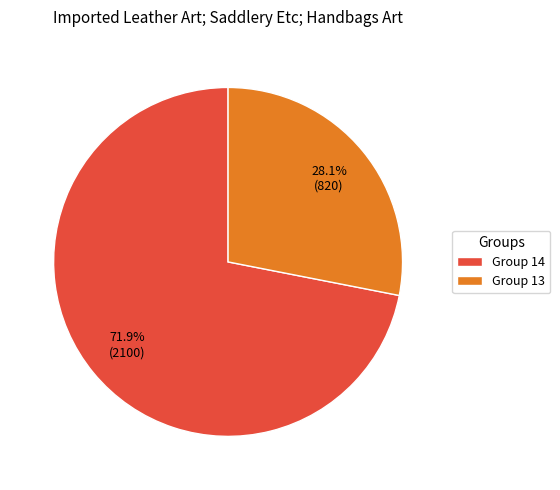

What portion of the pie excludes Group 13?

71.9%